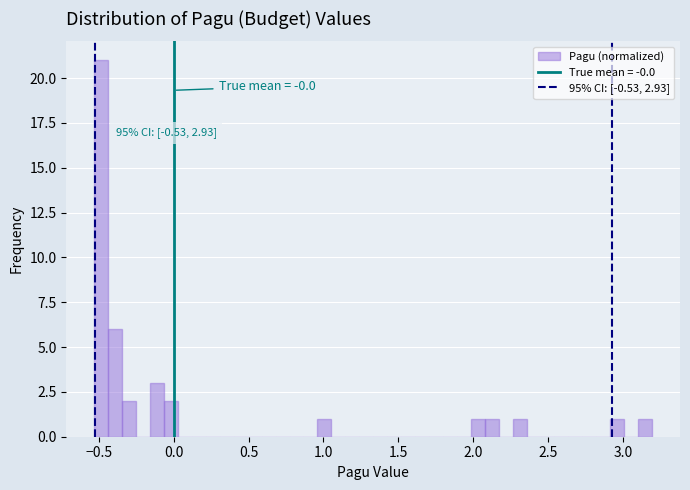

Read against the x-axis, roughly where is the centre of the tallest bar?

-0.50